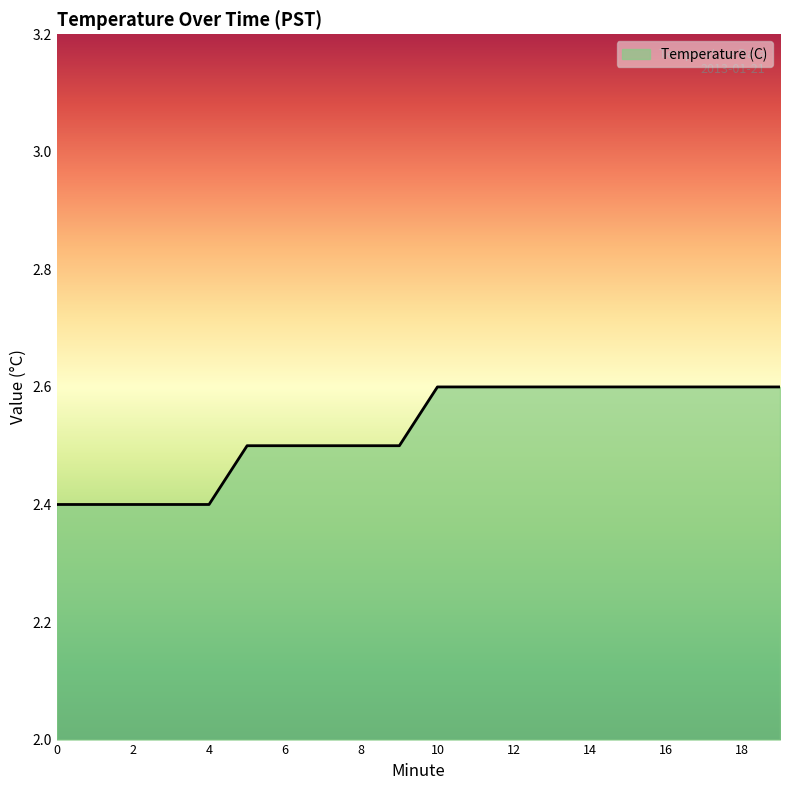

Reading left to right, what are all the values shown in this chart?

2.4	2.4	2.4	2.4	2.4	2.5	2.5	2.5	2.5	2.5	2.6	2.6	2.6	2.6	2.6	2.6	2.6	2.6	2.6	2.6